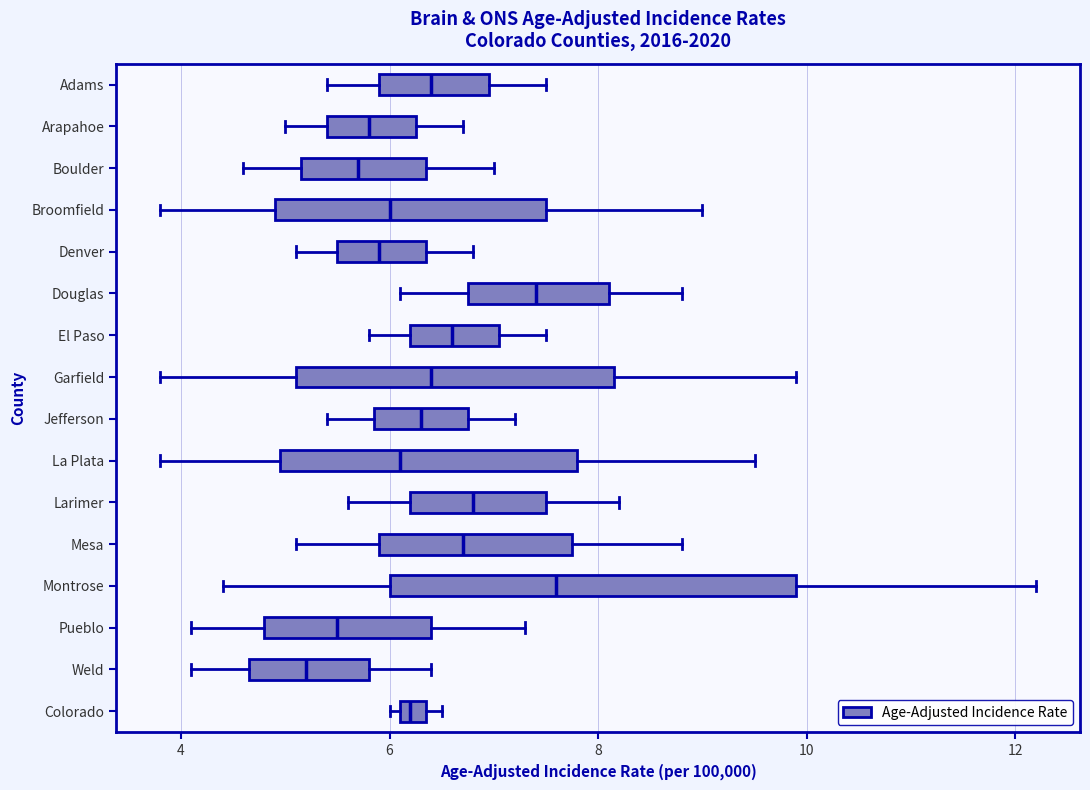

Comparing the boxes themselves (not the whiskers), which one is the widest?

Montrose